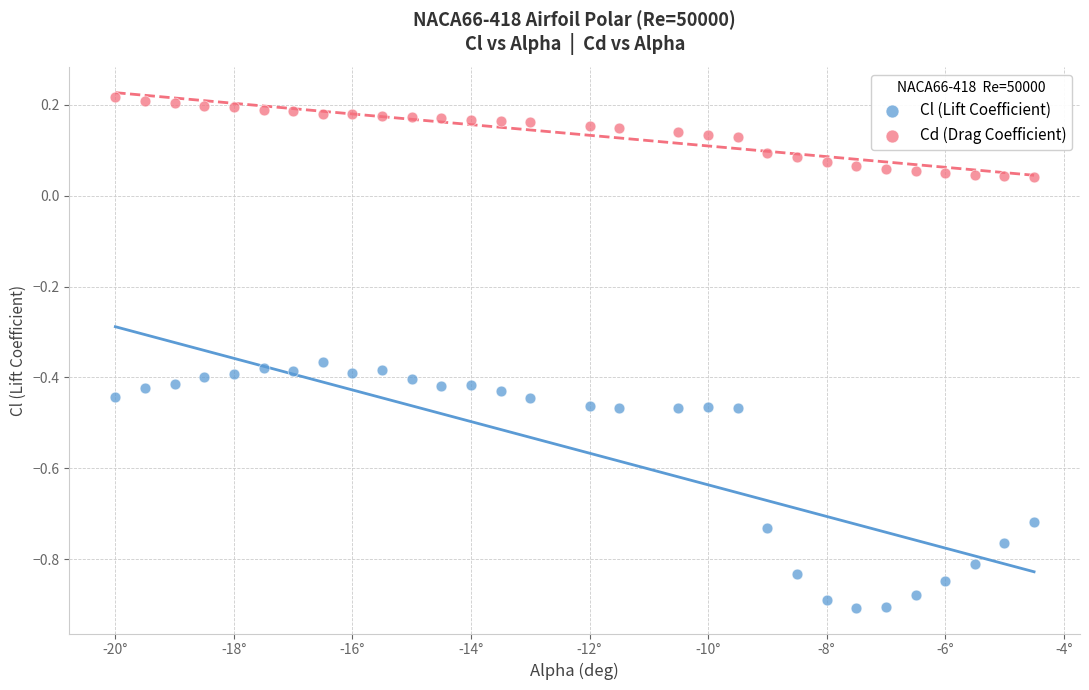

Which series contains the lowest Y value?

Cl (Lift Coefficient)